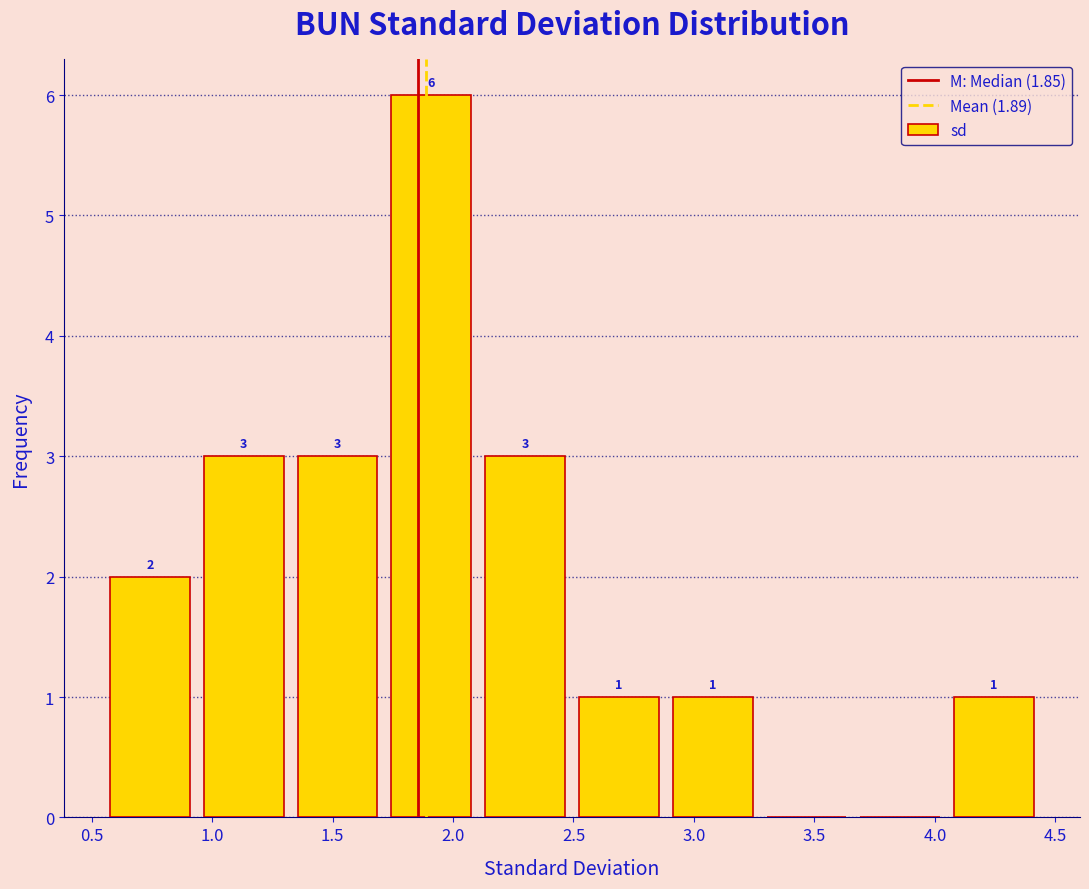

Which range on the x-axis has the tallest bar?

1.70 to 2.10